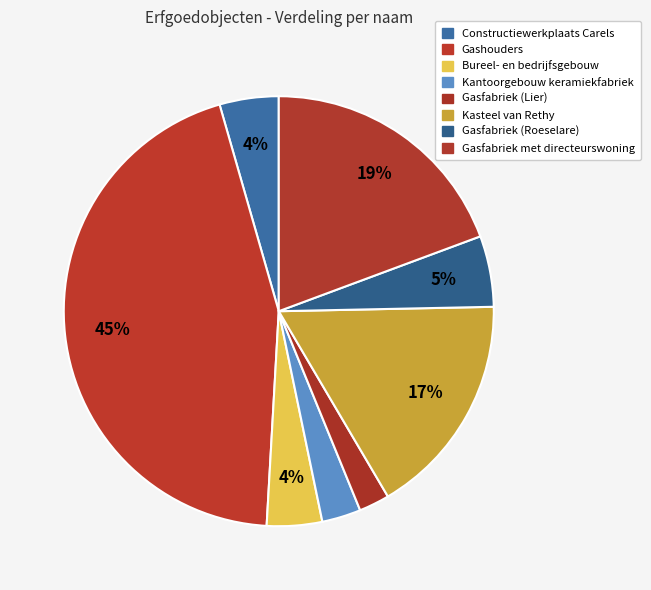

How many segments does this pie chart have?

8